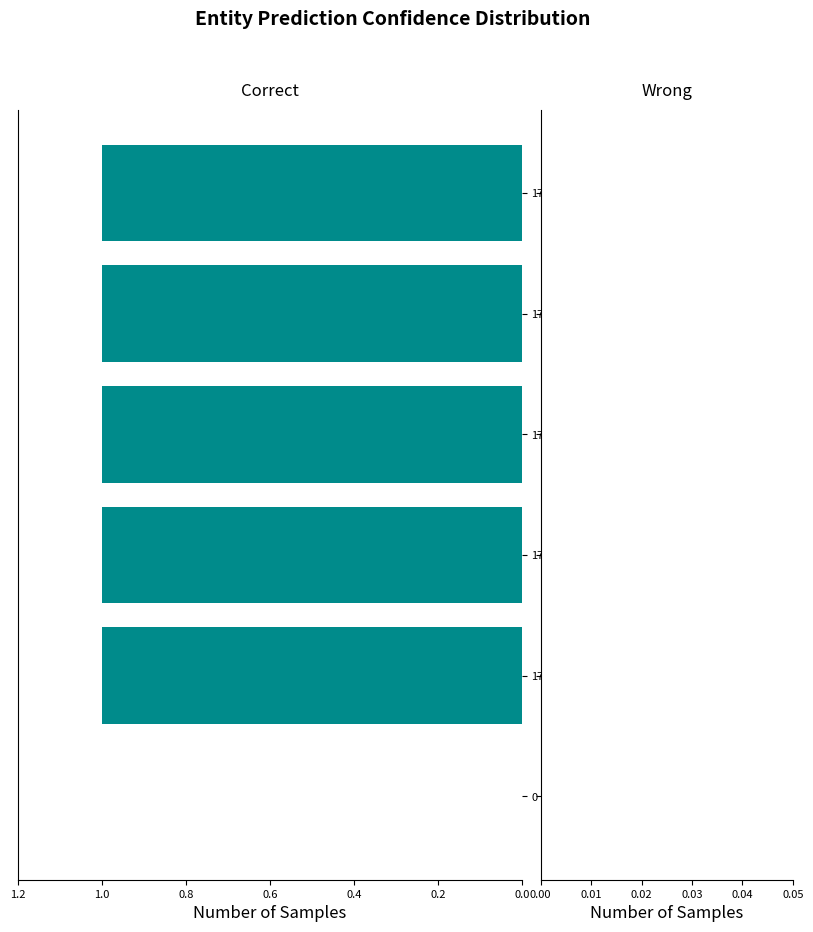

Reading bottom to top, extract all data points from this chart.

0=0.0	1754737=1.0	1754831=1.0	1754957=1.0	1756889=1.0	1756971=1.0